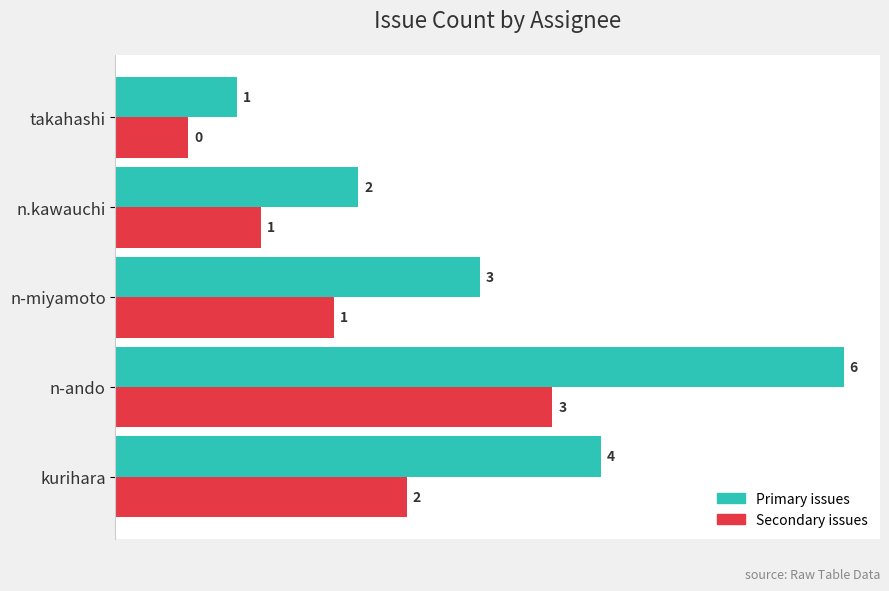

Which category has the lowest value across all series?

takahashi